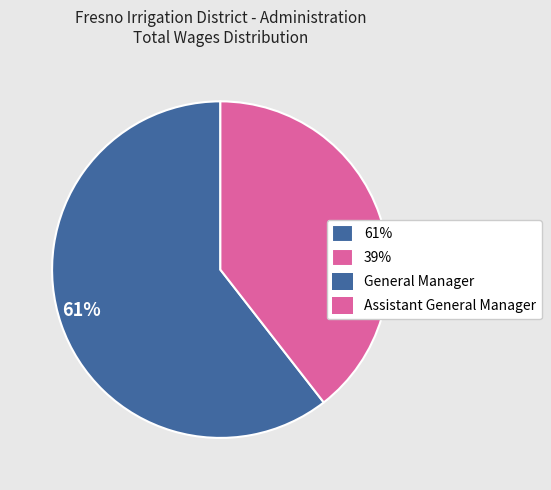

Which has a higher value, 39% or 61%?

61%